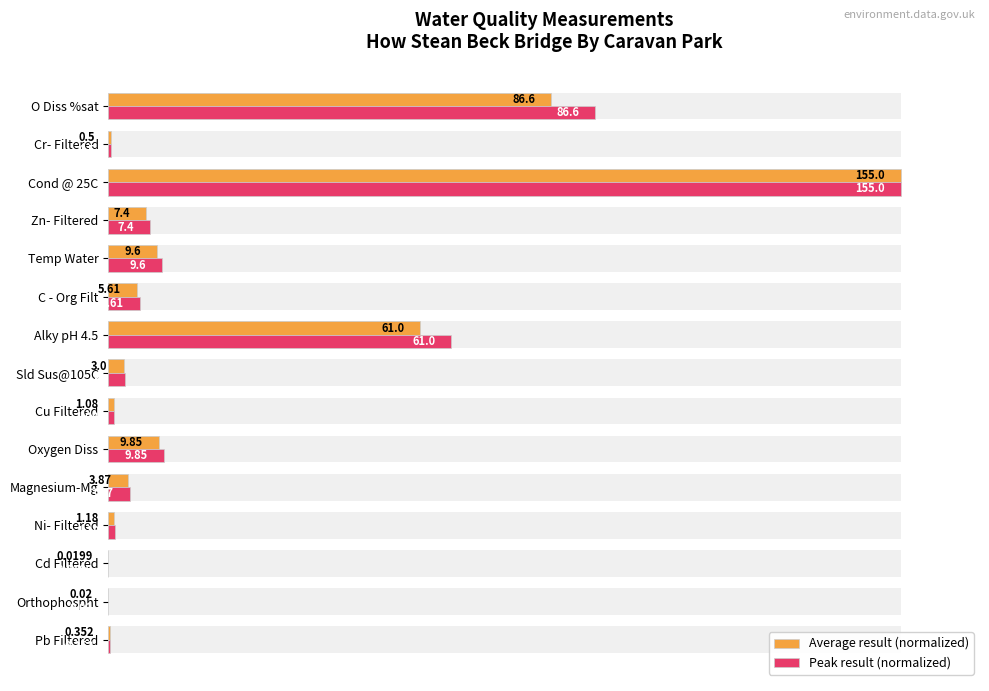

List the series in order of their overall mean, lowest first.

Average result (normalized), Peak result (normalized)